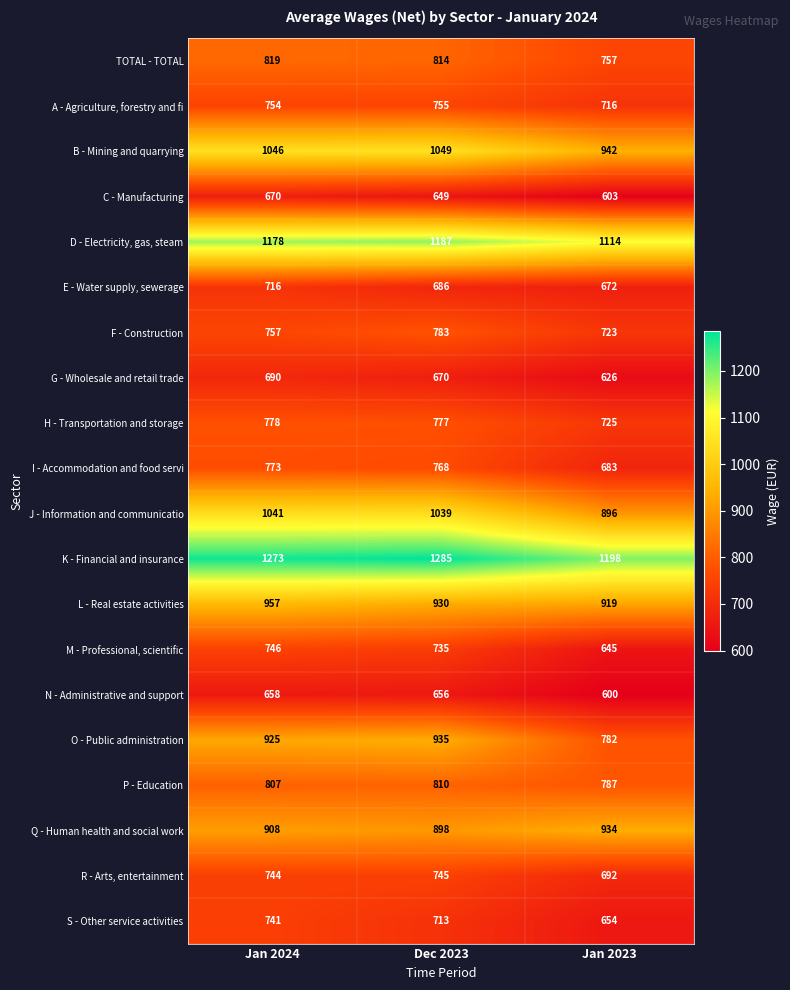

What is the average value of the O - Public administration series?

881